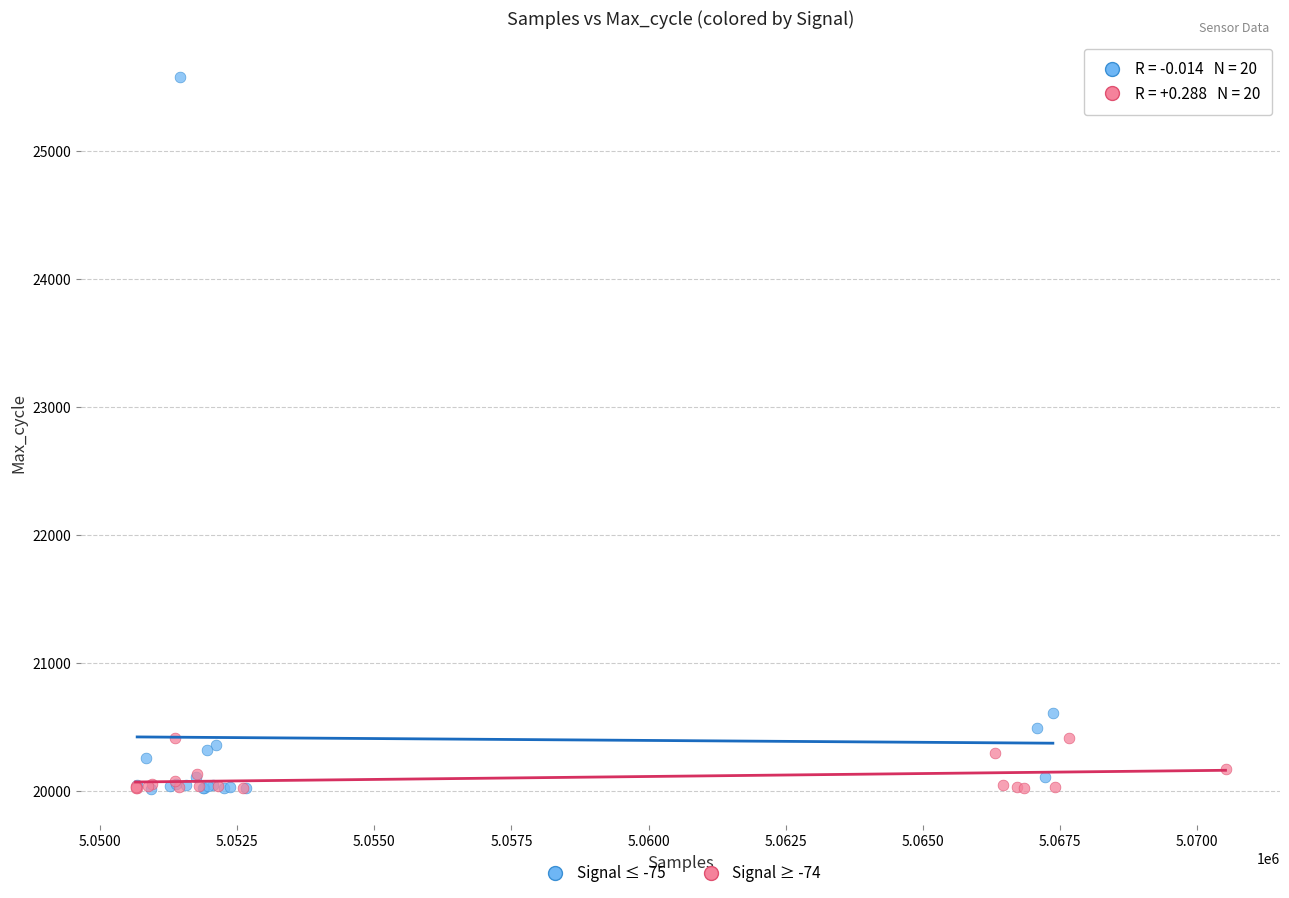

Which series has the widest spread of Y values?

Signal ≤ -75